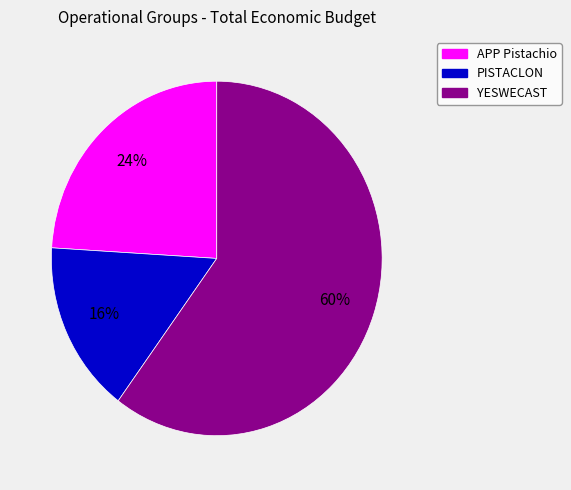

Which category accounts for the majority?

YESWECAST